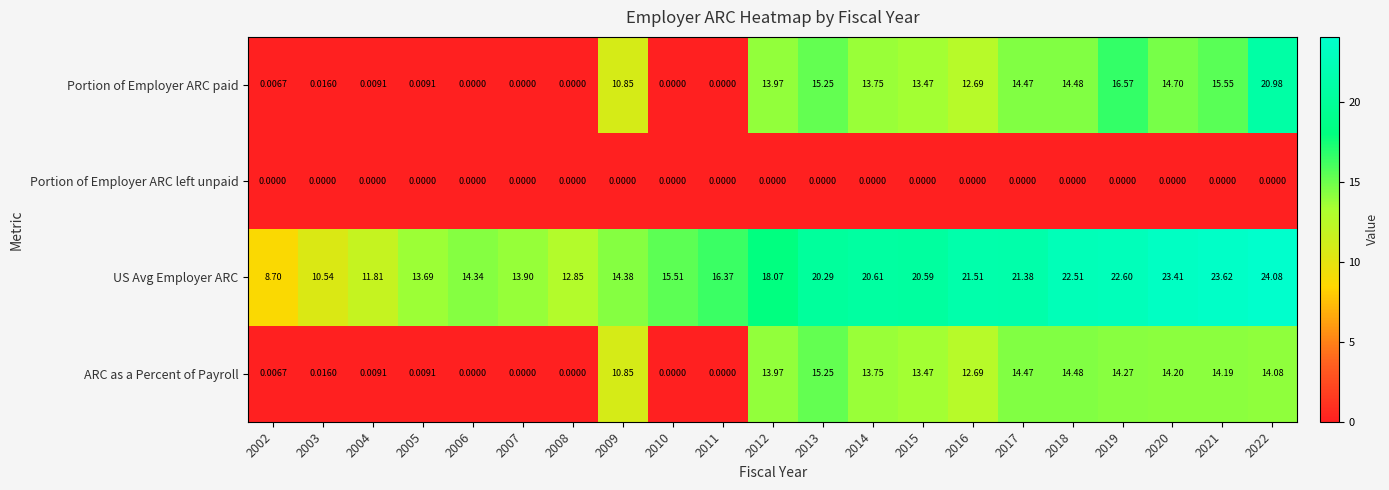

Which series has the largest total across all categories?

US Avg Employer ARC